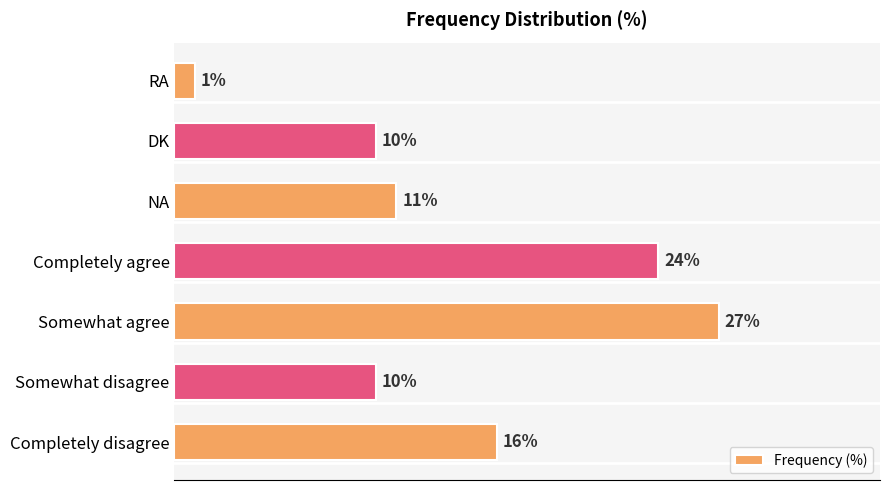

At which label is the value closest to 14?

Completely disagree